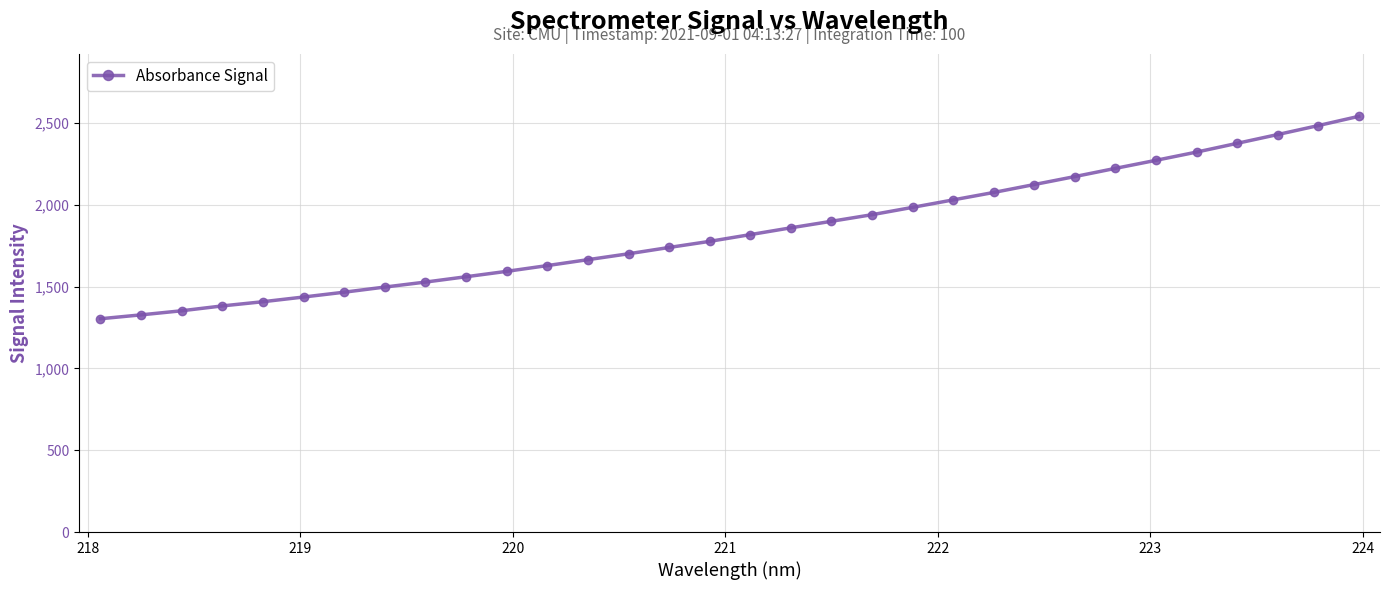

What is the average value?

1840.8